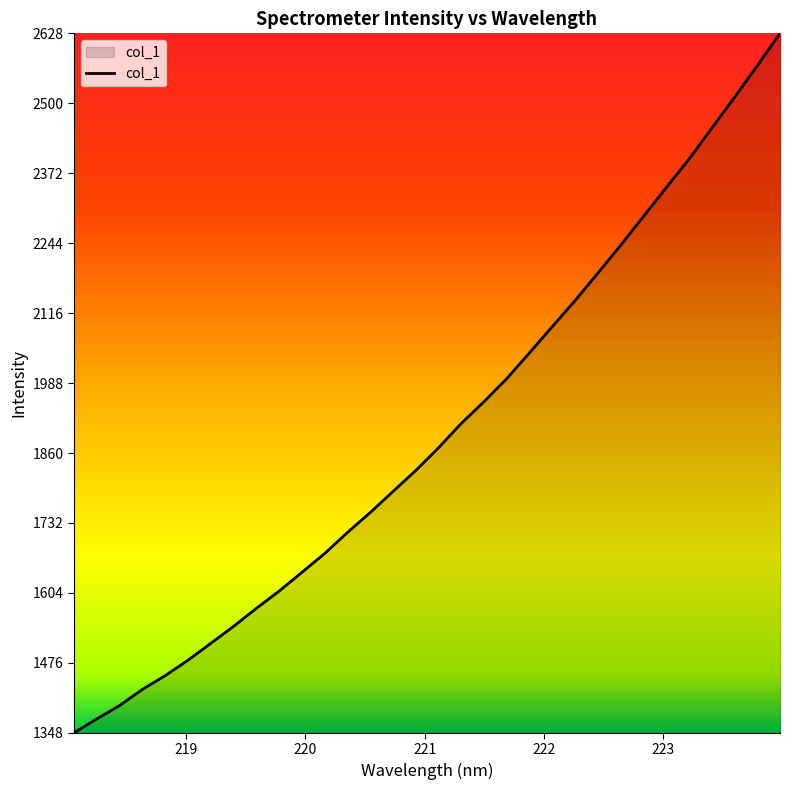

What is the greatest value displayed?

2627.8